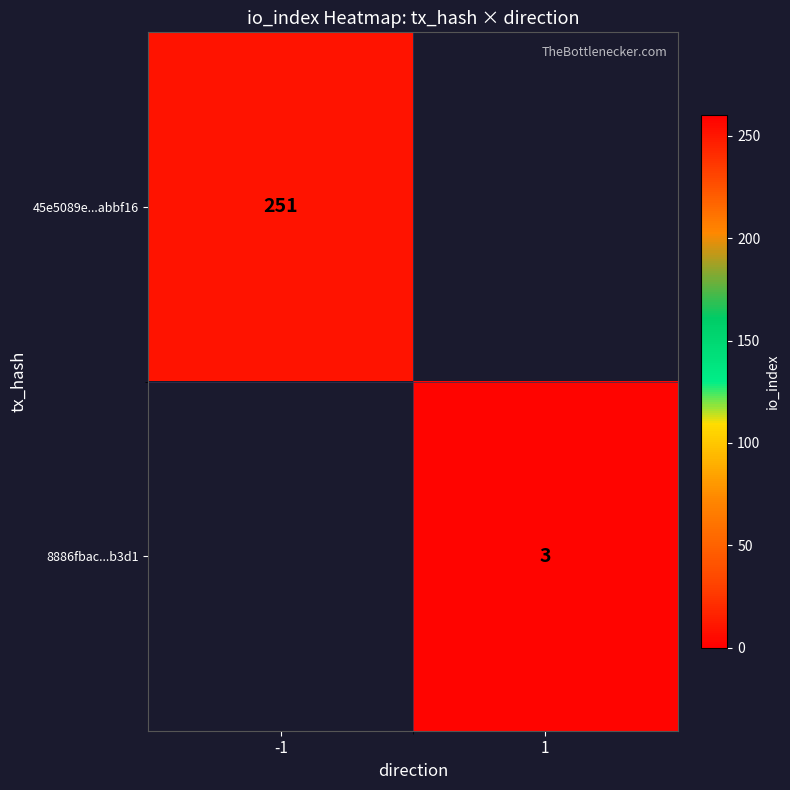

The value of 45e5089e...abbf16 at -1 is 412. True or false?

False